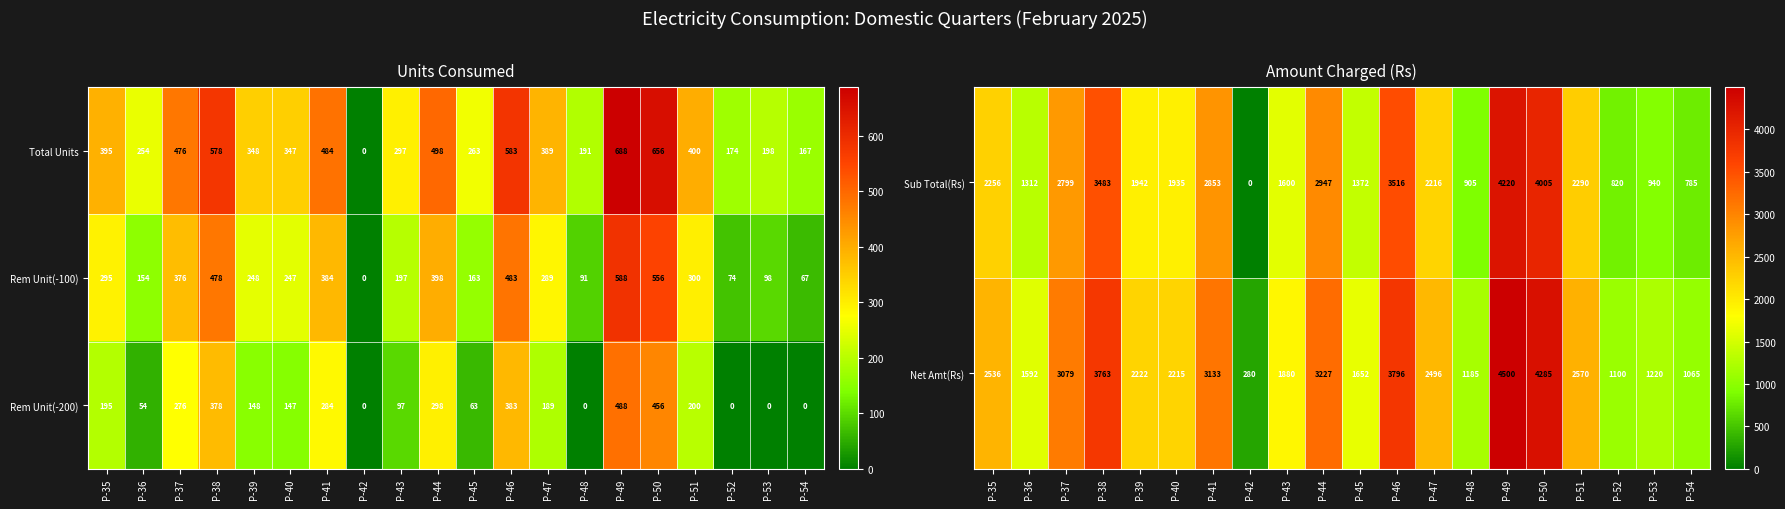

At which label does Rem Unit(-100) first exceed 289?

P-35